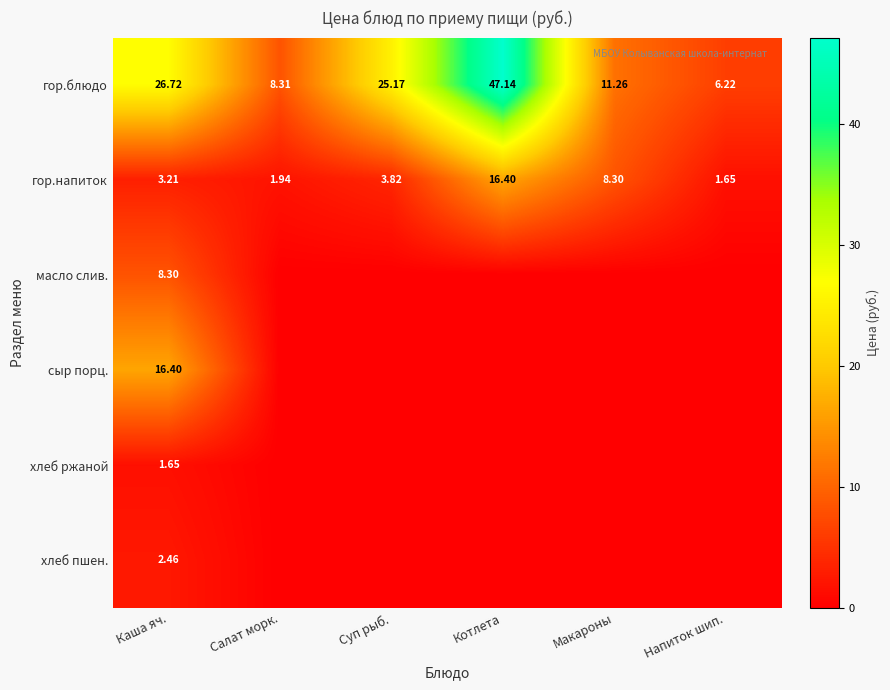

What is the sum of the гор.блюдо values at Макароны and Котлета?

58.4